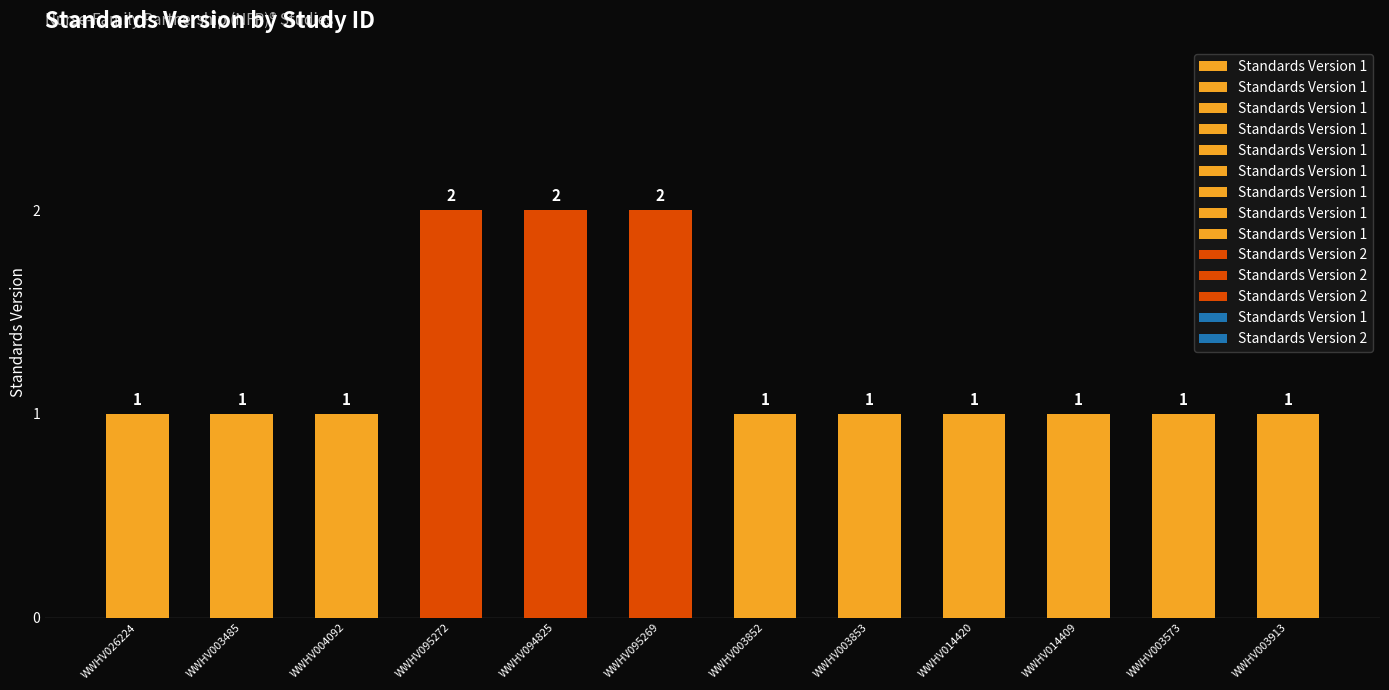

The value at WWHV003573 is 1. True or false?

True